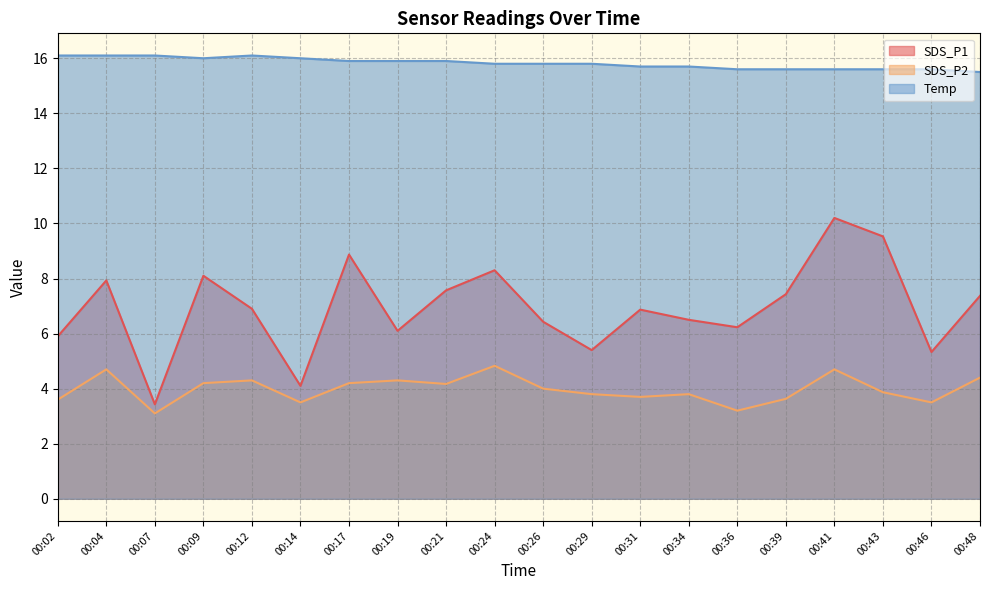

How many data points in SDS_P1 are less than 6?

5